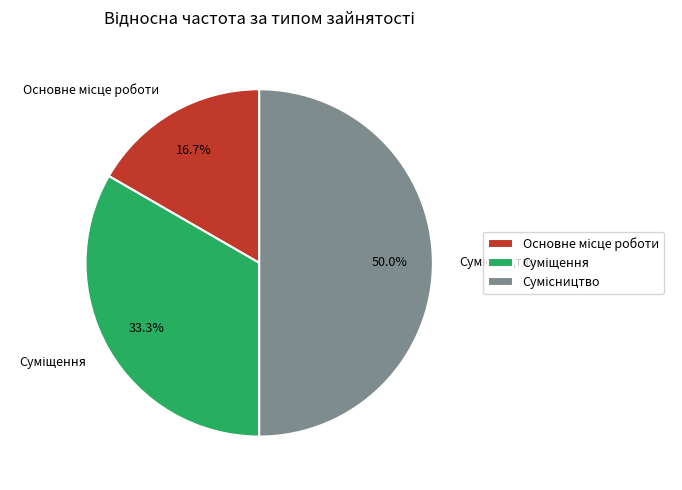

Approximately how many times larger is the value at Сумісництво compared to Суміщення?

1.5